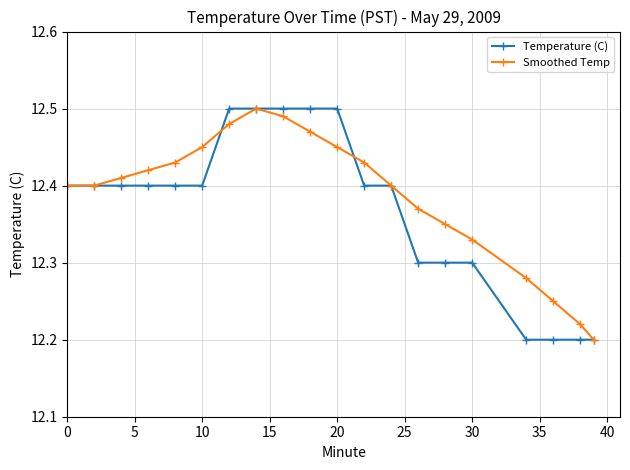

True or false: Smoothed Temp has more than 0 interior local peaks.

True